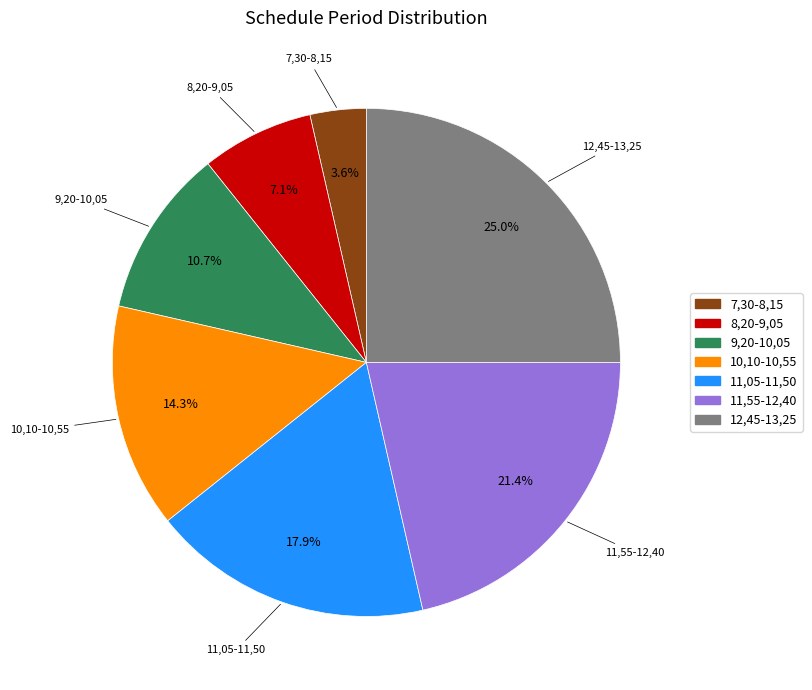

To the nearest percent, what is the difference between the largest and smallest slice percentages?

21%